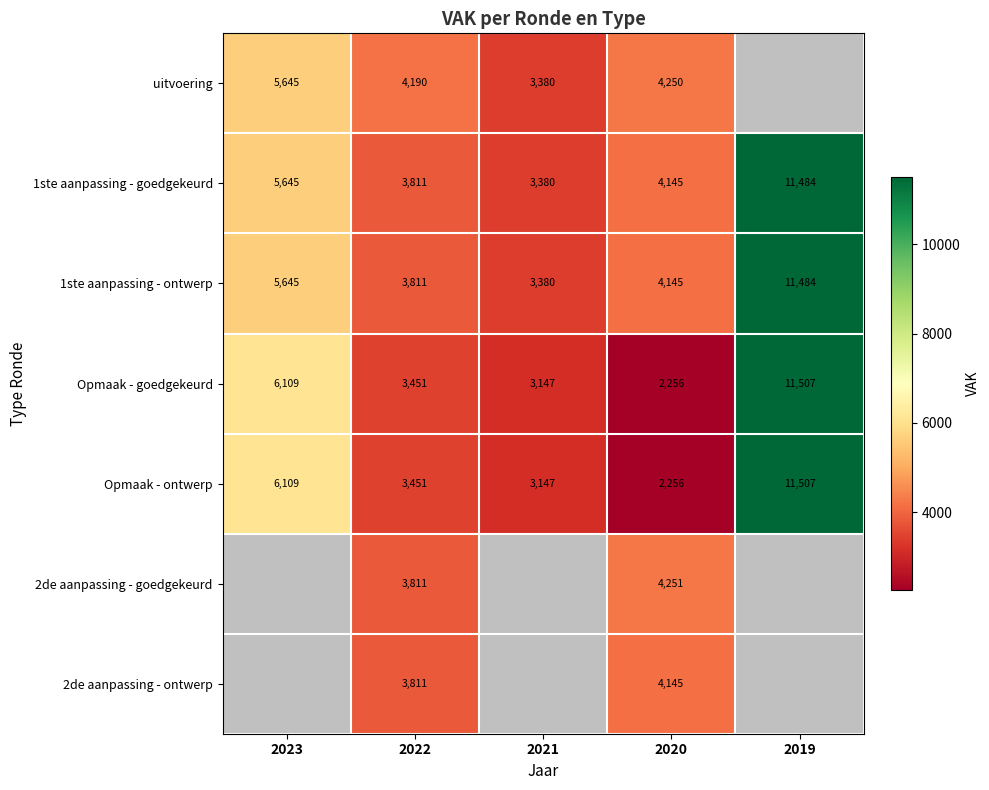

What is the average value of the Opmaak - ontwerp series?

5294